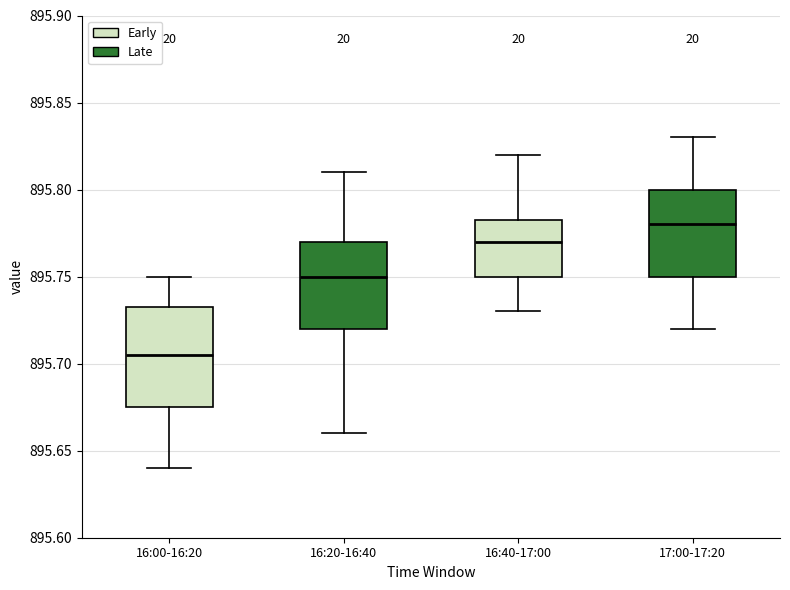

Which box has the highest median line?

17:00-17:20